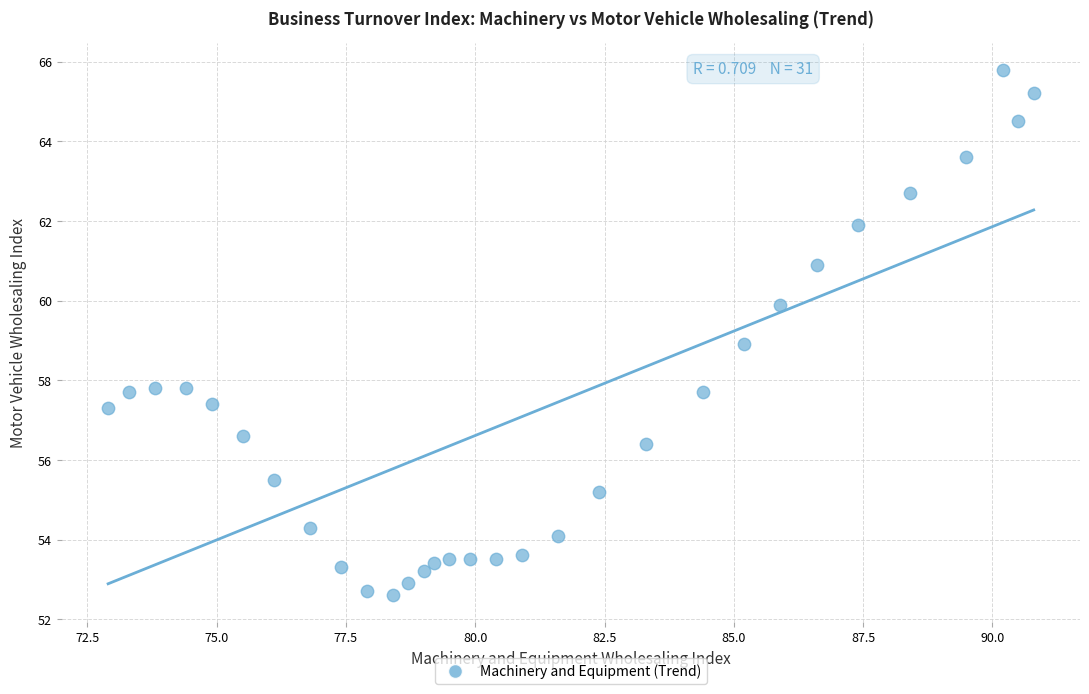

What is the range of X values (max minus min)?

17.9